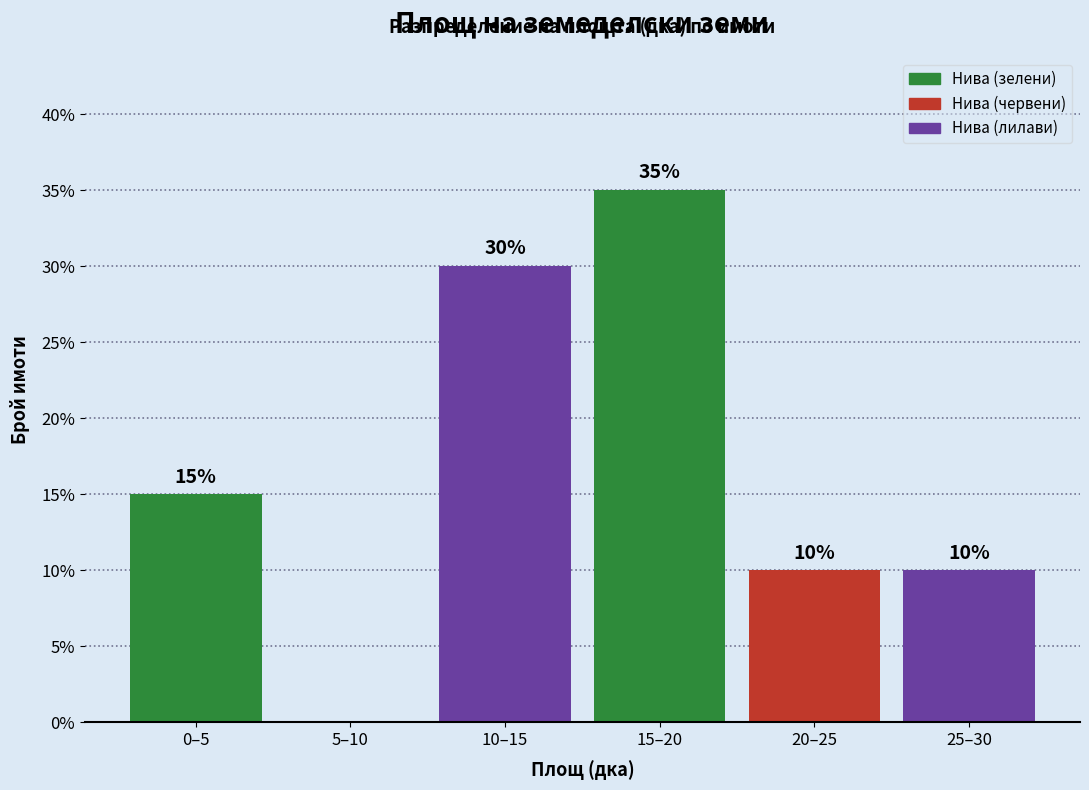

Reading right to left, what are all the values shown in this chart?

25–30=10	20–25=10	15–20=35	10–15=30	5–10=0	0–5=15